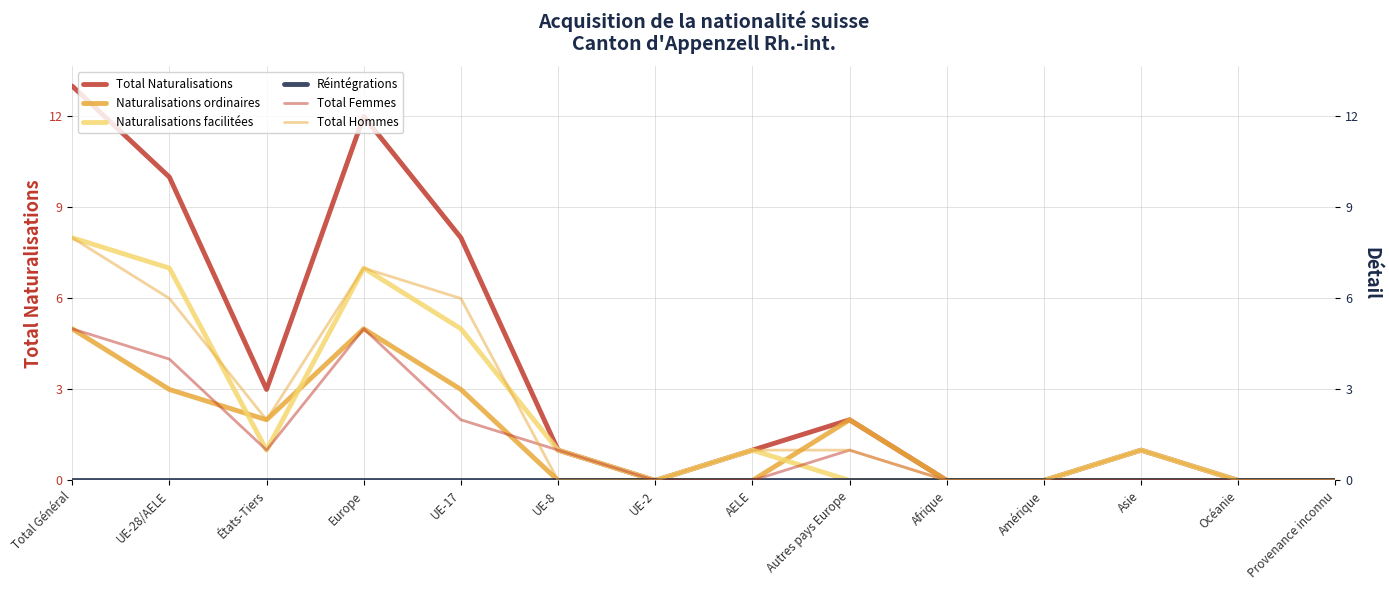

Does the chart display data point markers on the line(s)?

No